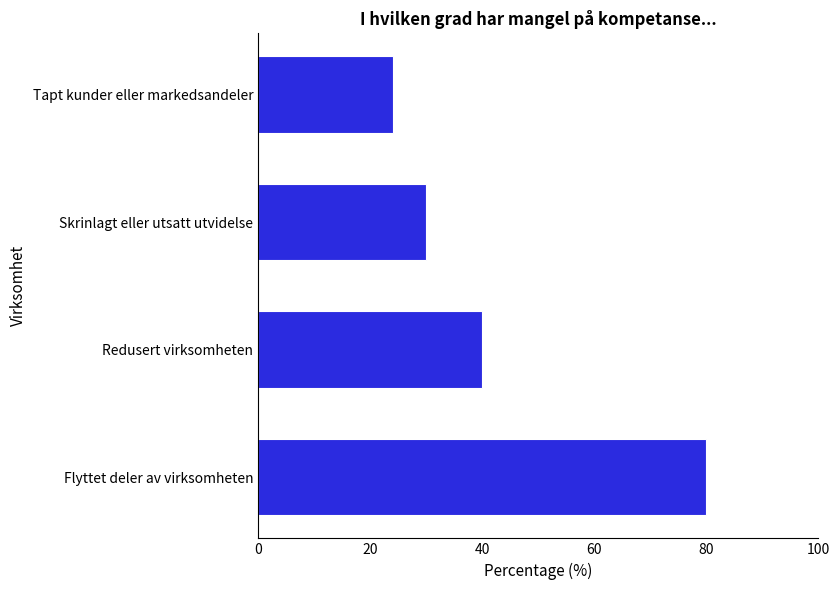

Reading bottom to top, what are all the values shown in this chart?

80	40	30	24